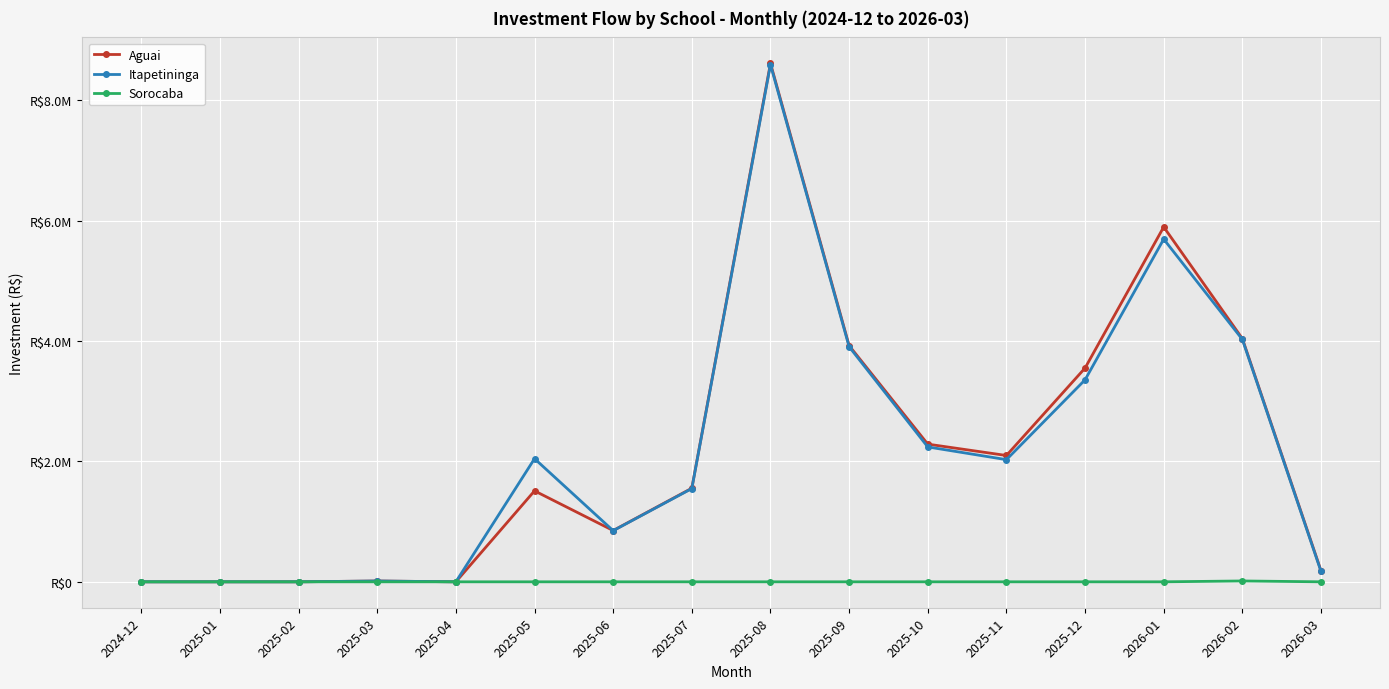

At 2025-09, list the series in order from smallest to largest.

Sorocaba, Itapetininga, Aguai